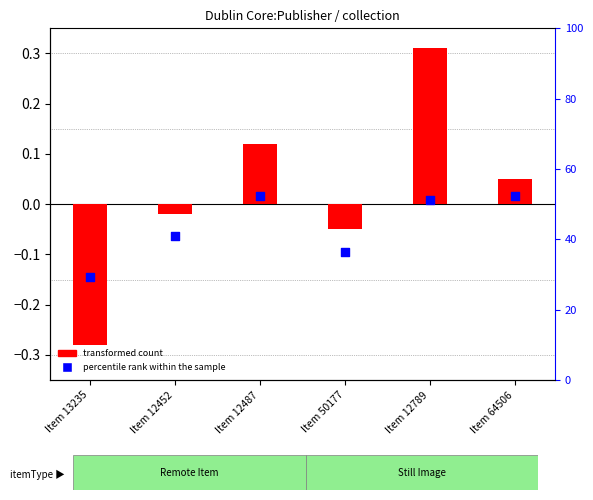

Which series has the widest spread of Y values?

transformed count